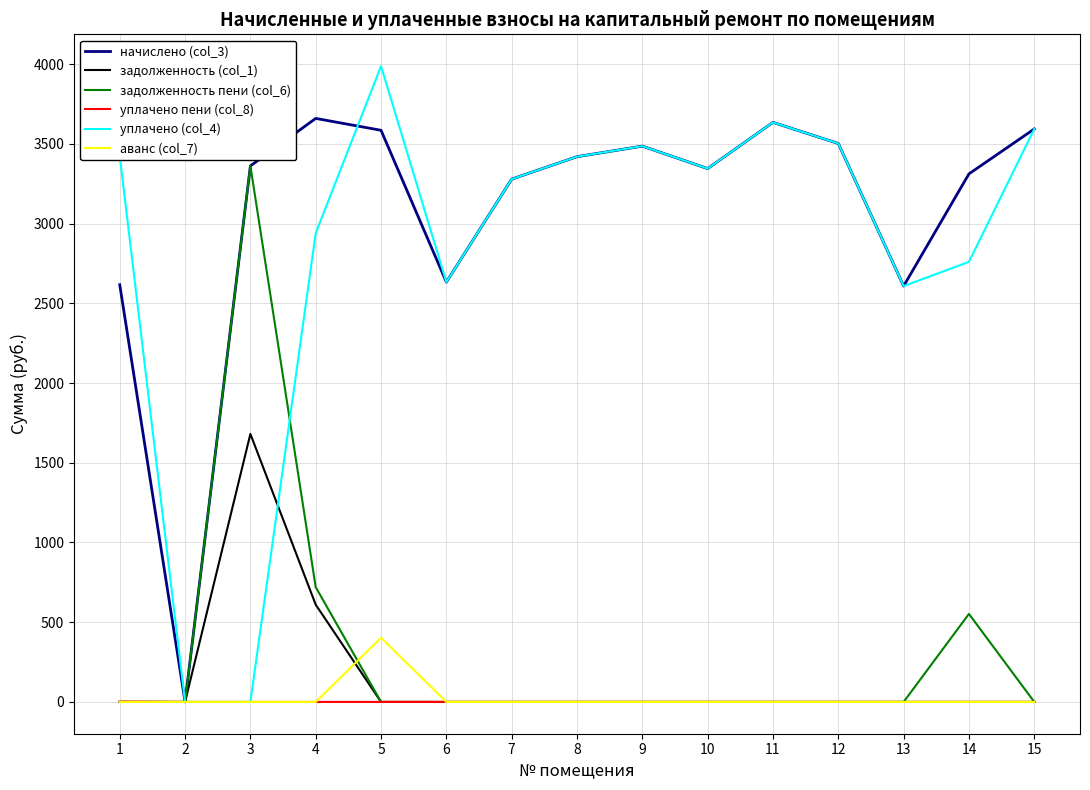

What is the total value across all series at 8?

6839.4